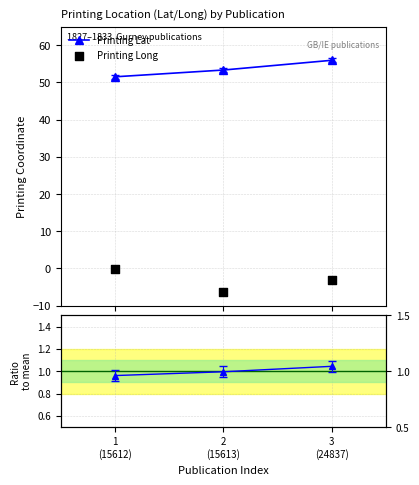

Which series contains the highest Y value?

Printing Lat